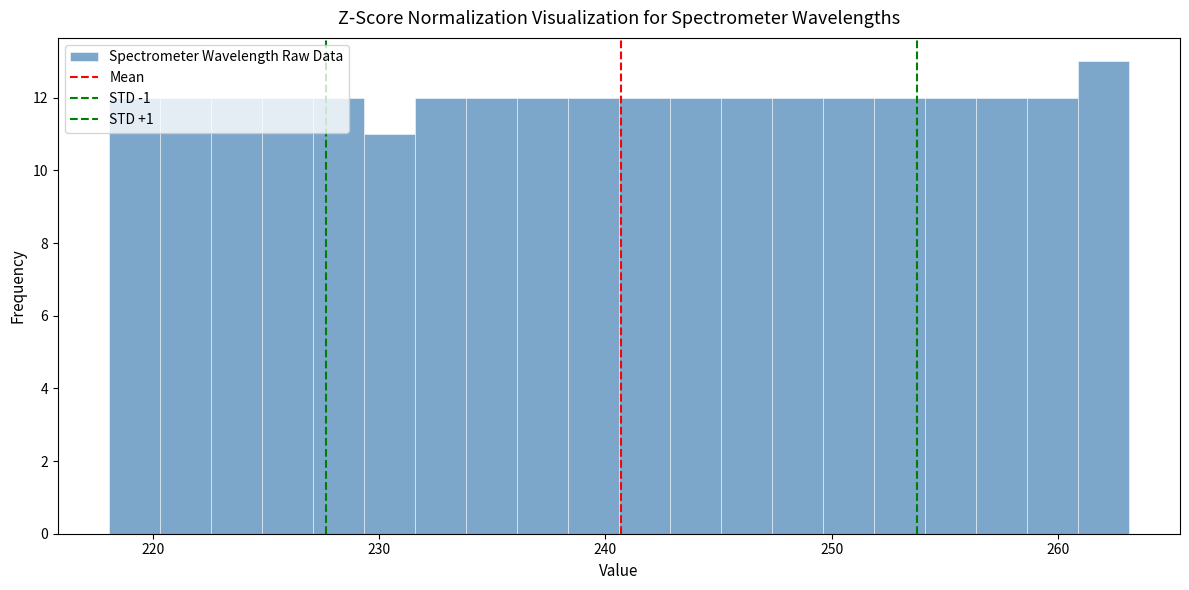

Around what value on the x-axis is the tallest bar? Give the approximate position of its centre, as read against the axis.

262